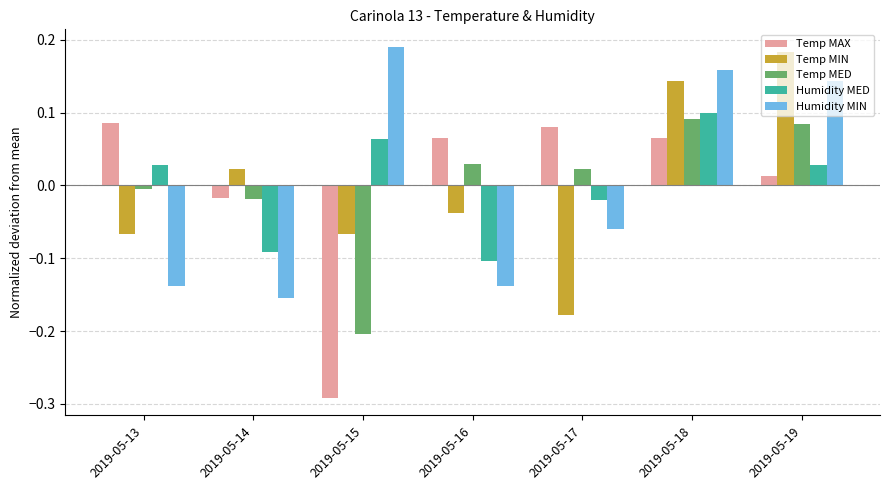

Rank the series at 2019-05-18 from highest to lowest value.

Humidity MIN, Temp MIN, Humidity MED, Temp MED, Temp MAX